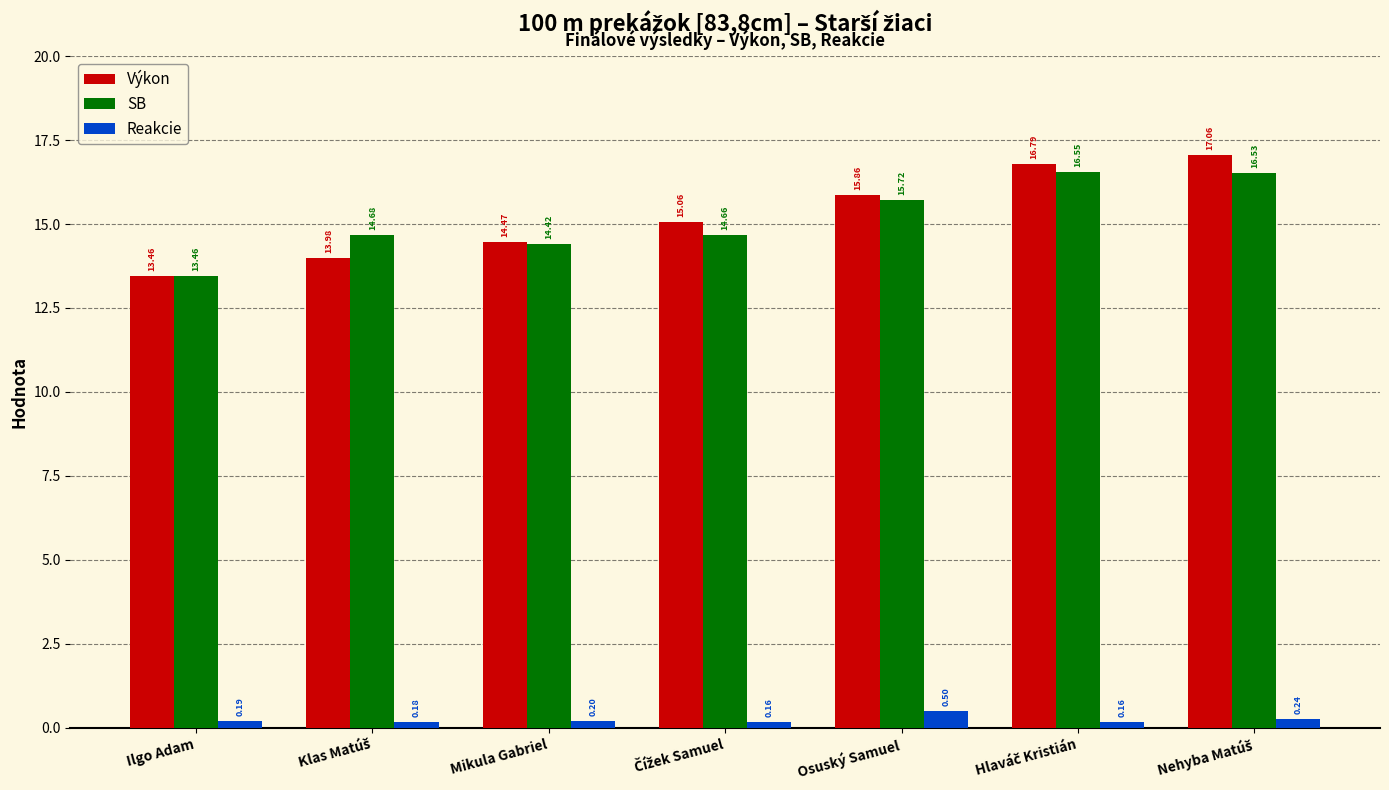

At Osuský Samuel, list the series in order from largest to smallest.

Výkon, SB, Reakcie